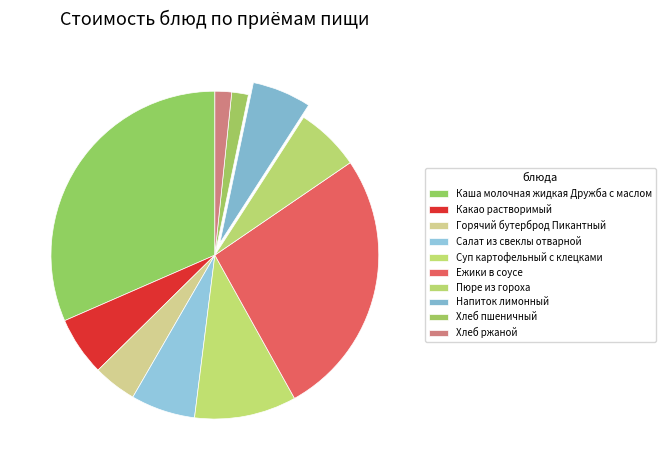

Count the number of slices in the pie.

10